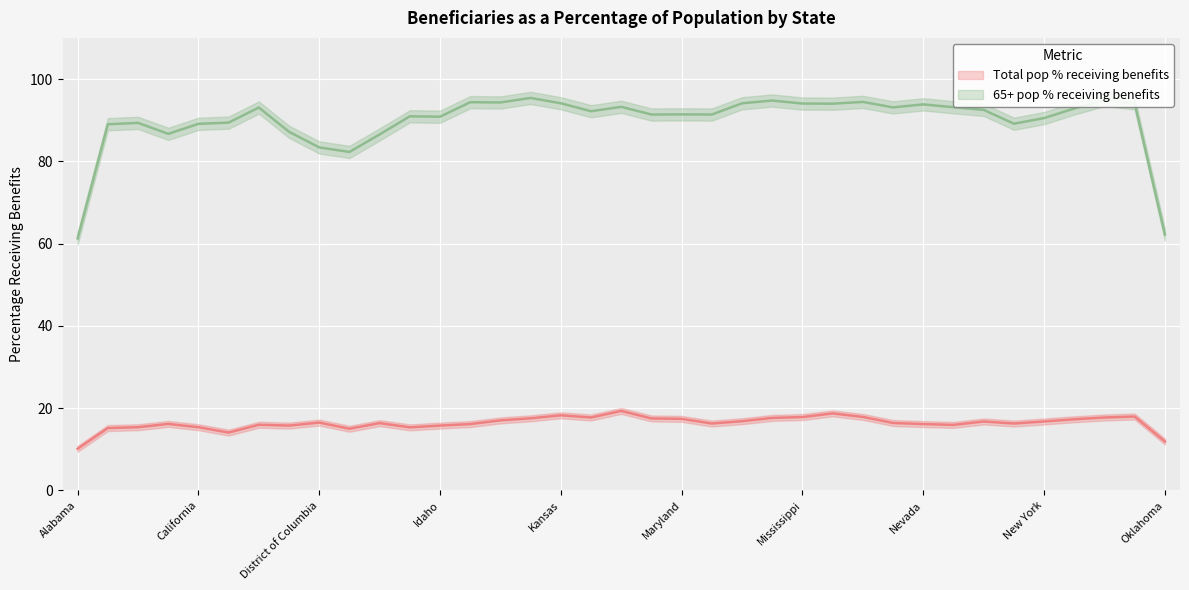

True or false: 65+ pop % receiving benefits and Total pop % receiving benefits cross at least once.

False